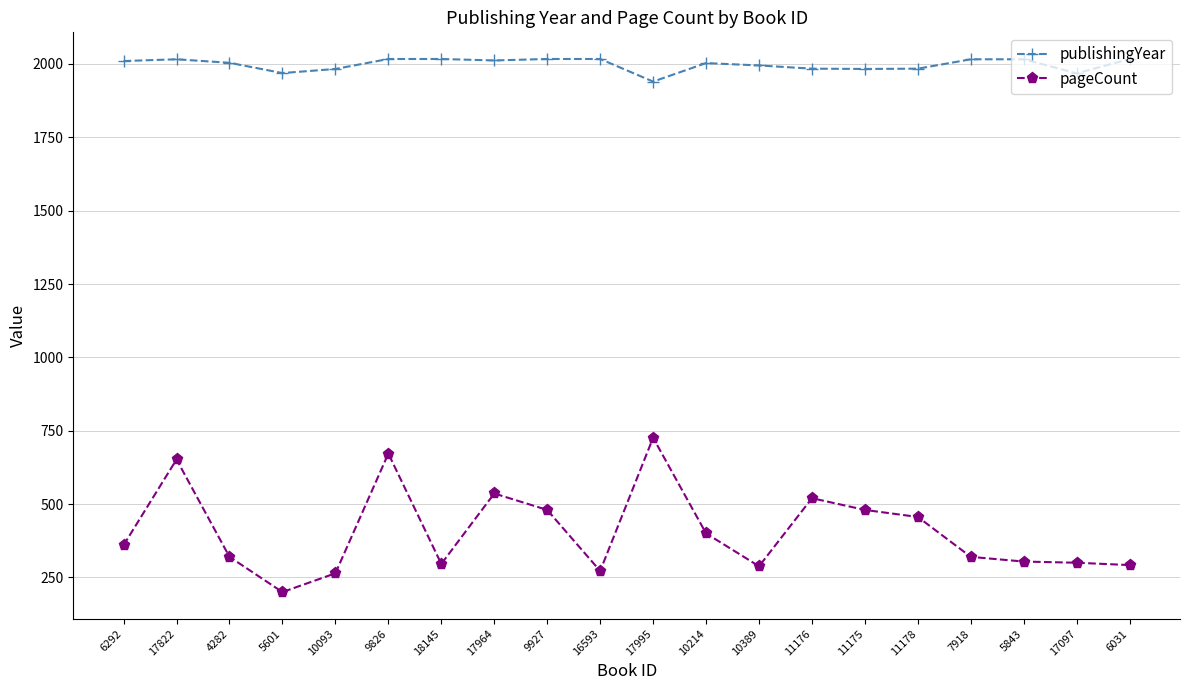

Does the chart have visible grid lines?

Yes